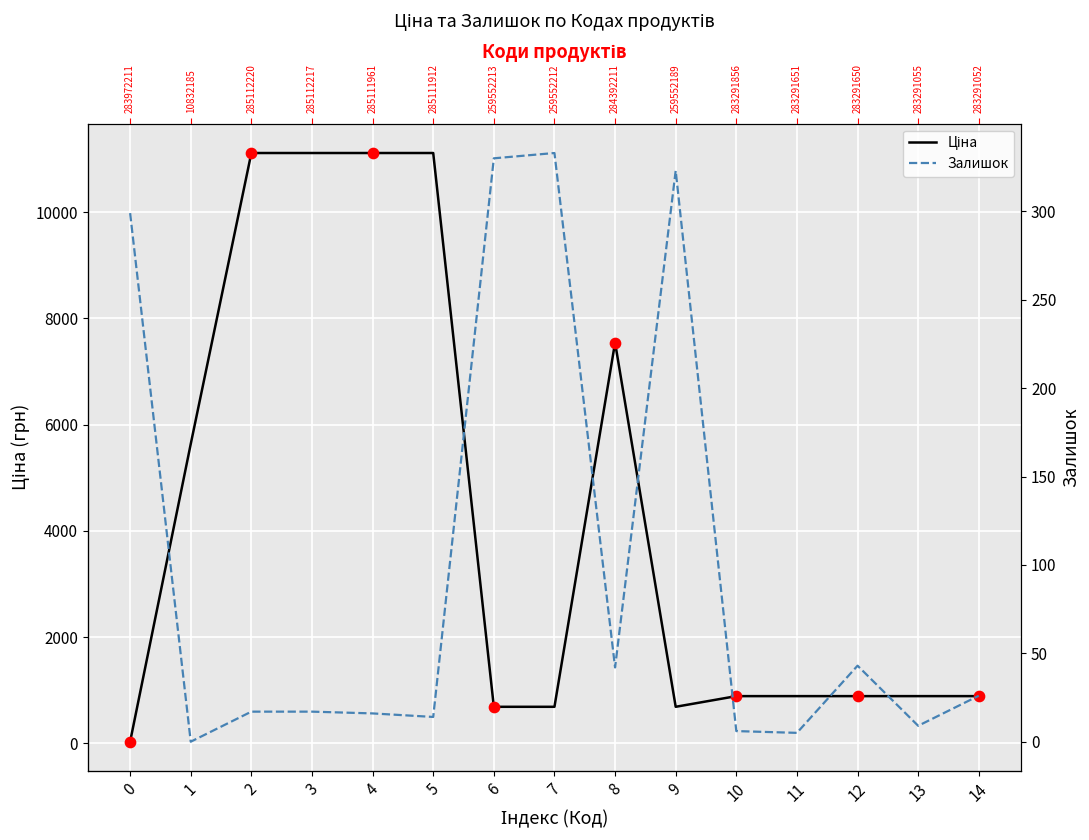

Which series reaches the minimum Y coordinate?

Залишок